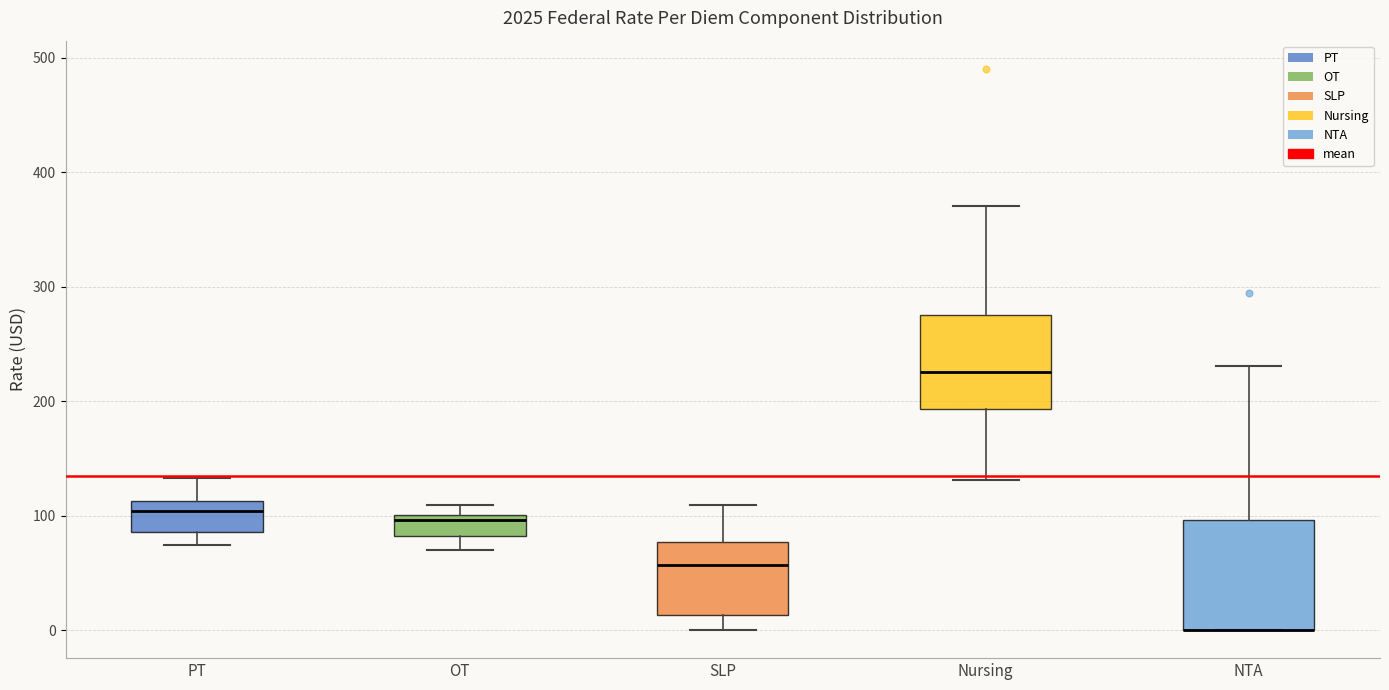

Which box is the tallest, from its lower edge to its upper edge?

NTA